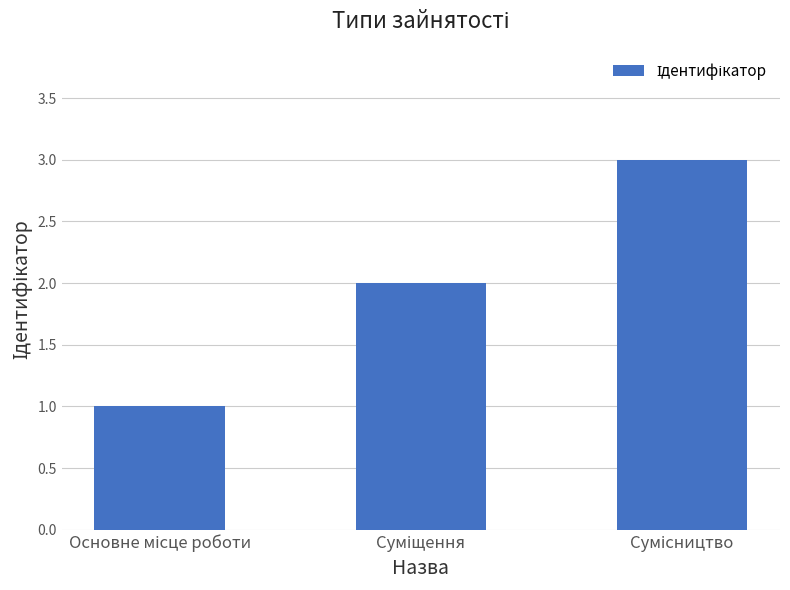

What is the maximum value shown in the chart?

3